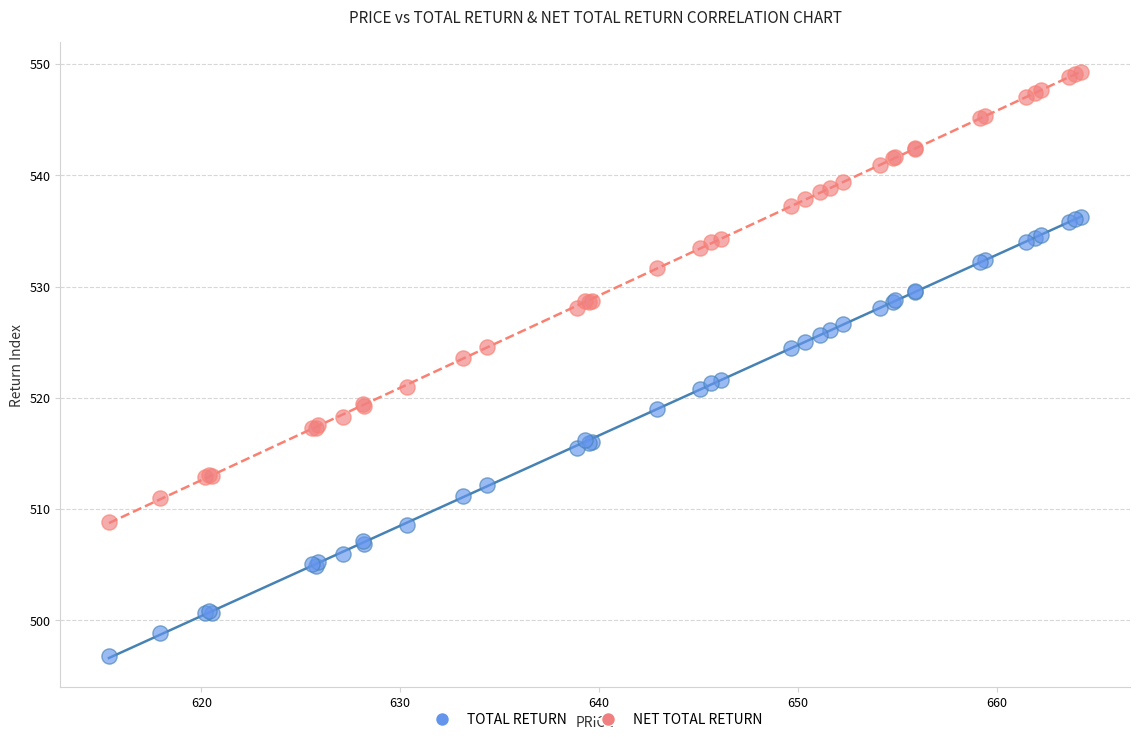

What are all the series names shown in the legend?

TOTAL RETURN, NET TOTAL RETURN